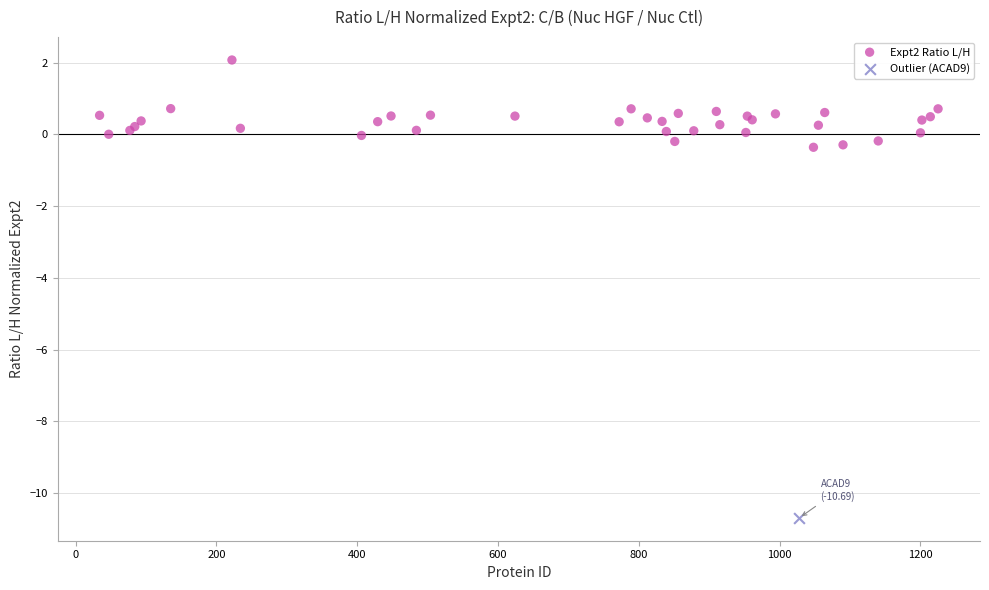

What are all the series names shown in the legend?

Expt2 Ratio L/H, Outlier (ACAD9)